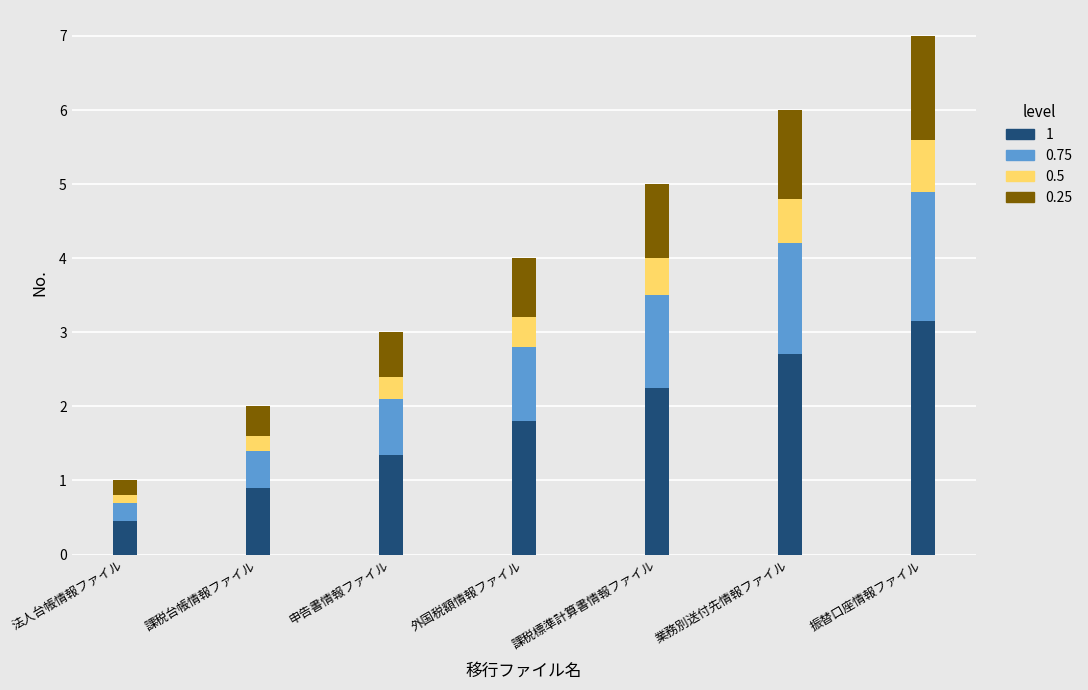

At which label does 1 reach its minimum?

法人台帳情報ファイル